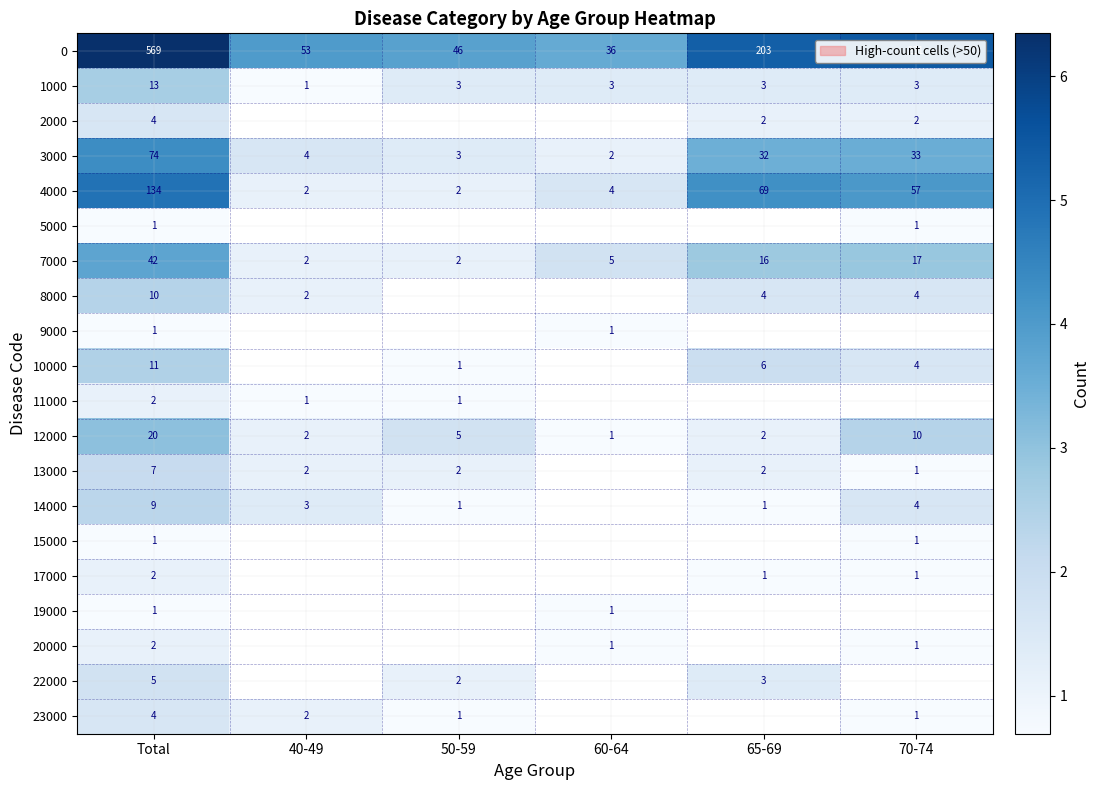

At which category does the chart reach its peak across all series?

Total